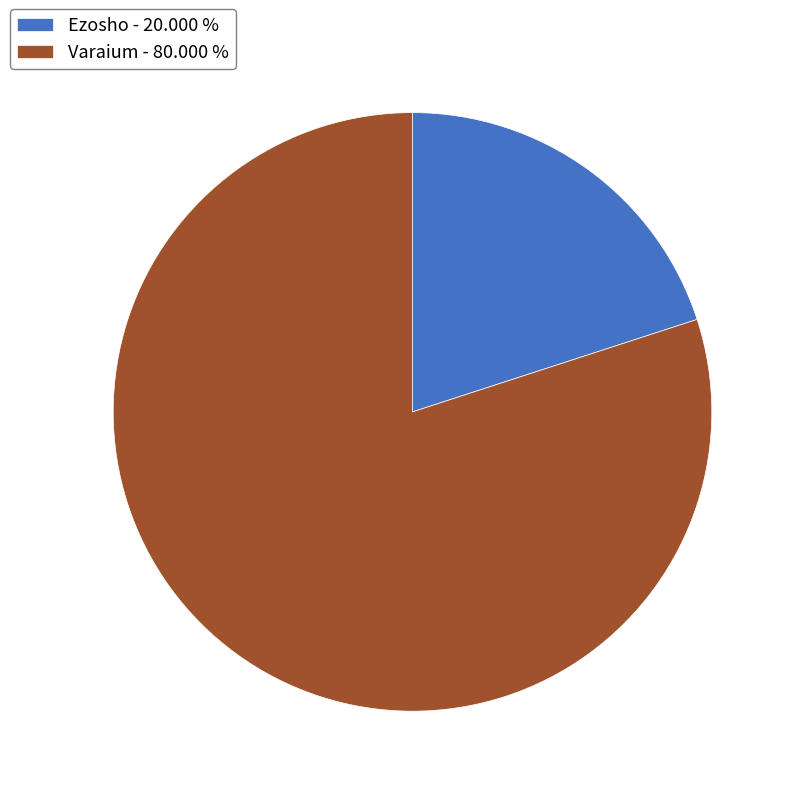

Combined, do Varaium - 80.000 % and Ezosho - 20.000 % account for over 50%?

Yes